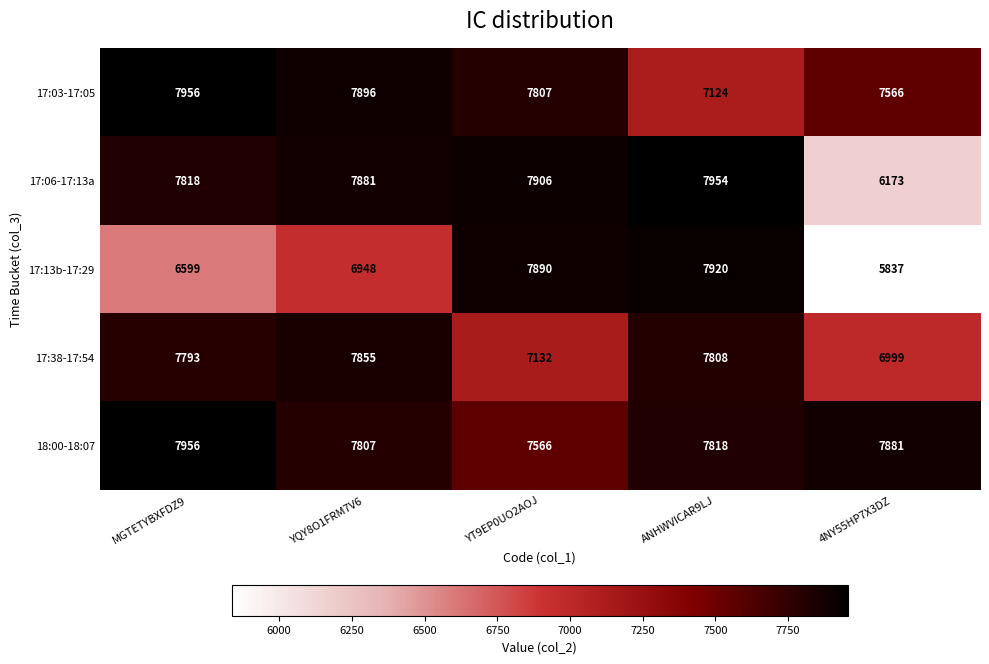

Is it true that 18:00-18:07 equals 12594 at YT9EP0UO2AOJ?

False